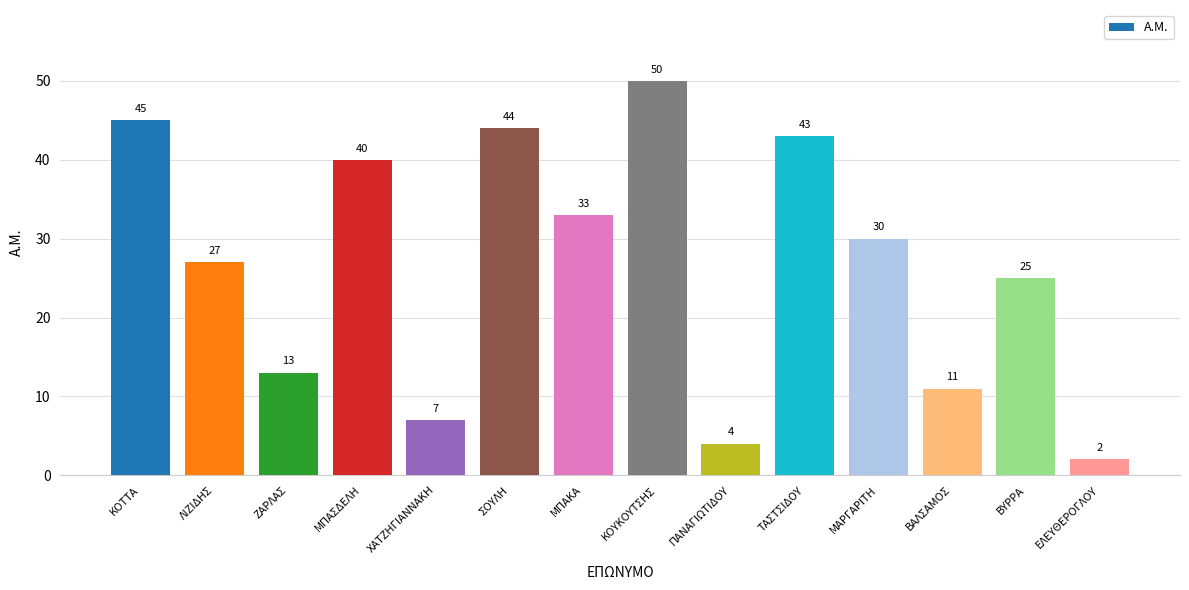

What is the label of the 11th bar from the right?

ΜΠΑΣΔΕΛΗ